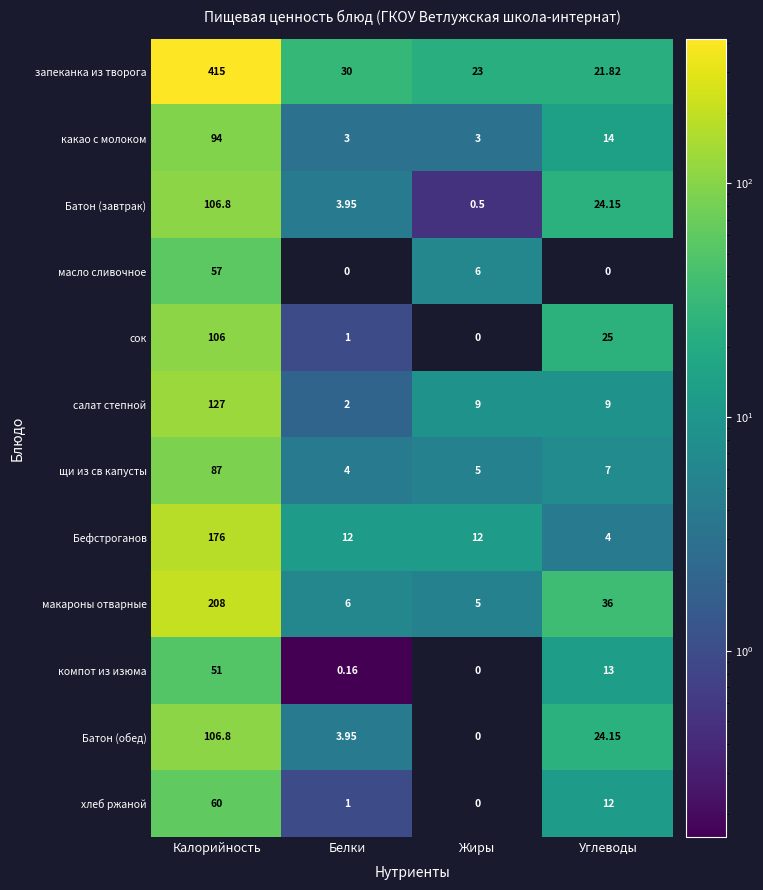

How many positive values does the масло сливочное series have?

2